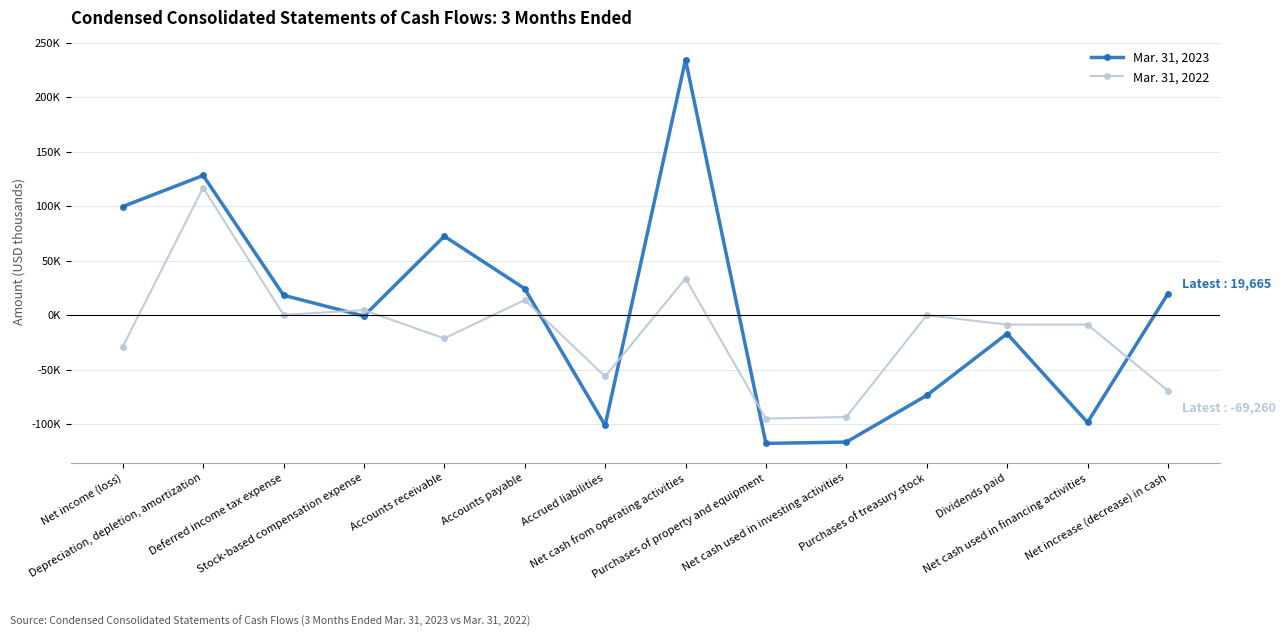

At which category is the sum across all series the highest?

Net cash from operating activities